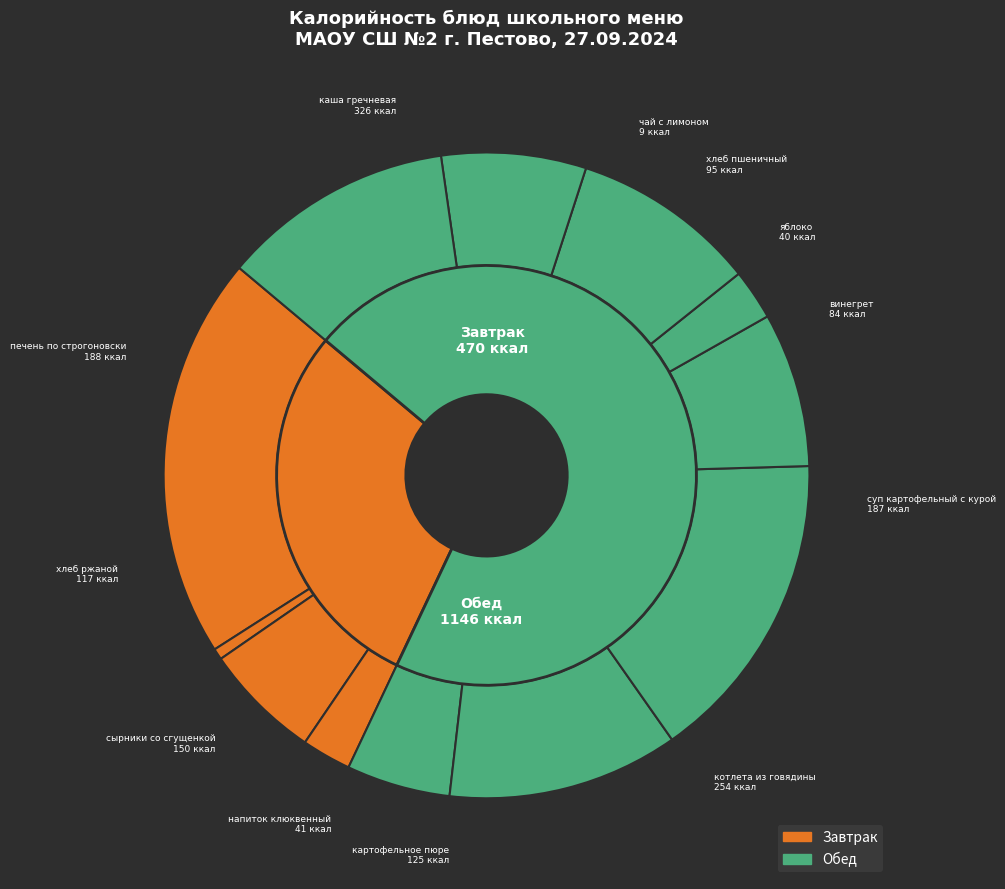

Between котлета из говядины and картофельное пюре, which is larger?

котлета из говядины